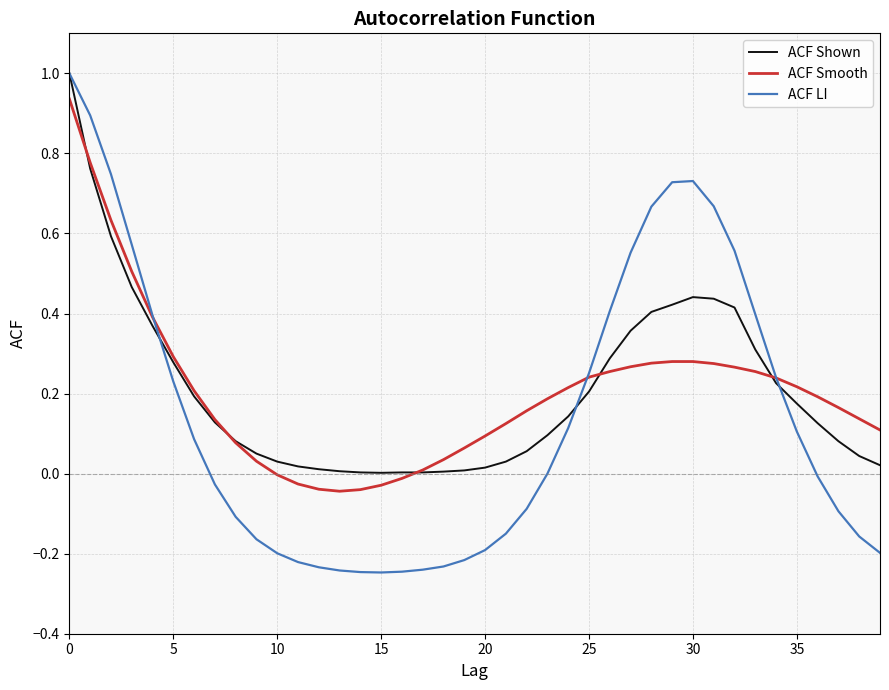

How many distinct data groups are displayed?

3